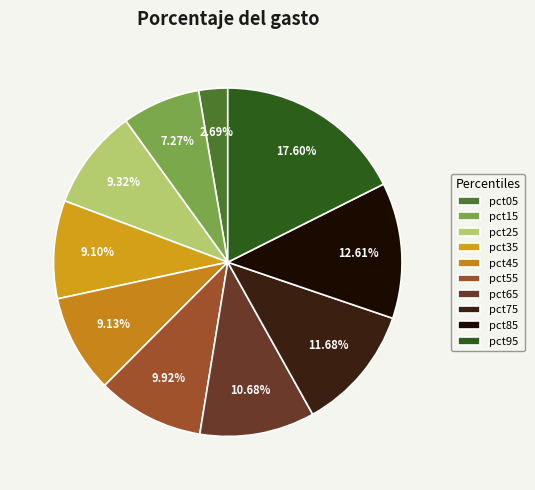

Combined, what portion of the pie is pct95 and pct45?

26.7%